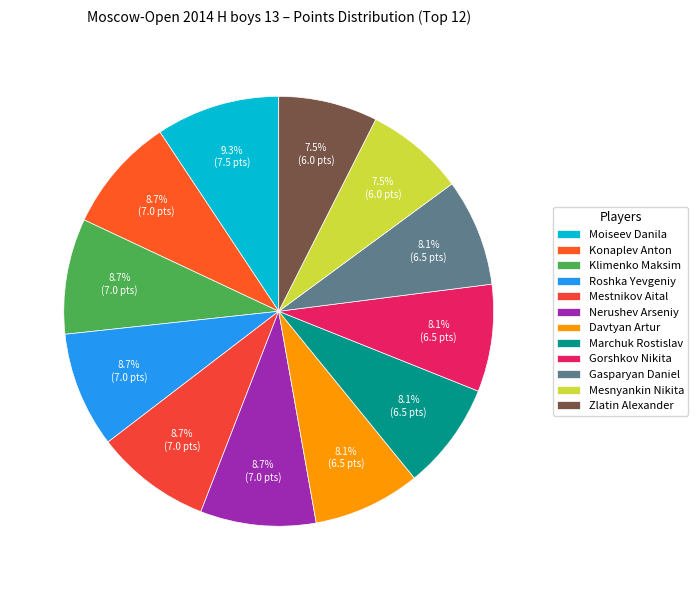

Does any single category account for the majority?

No